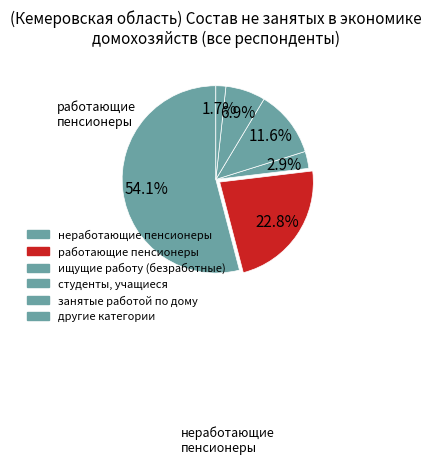

Count the number of slices in the pie.

6